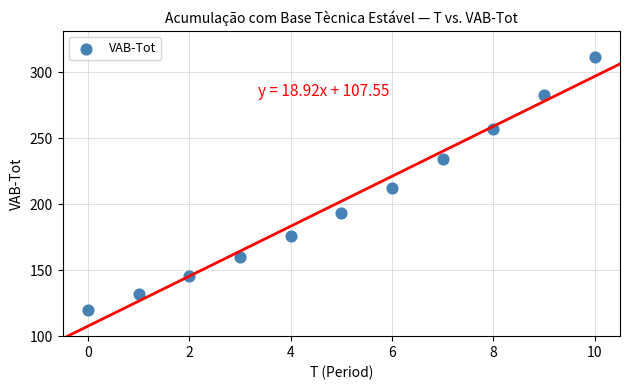

What is the range of Y values (max minus min)?

191.2